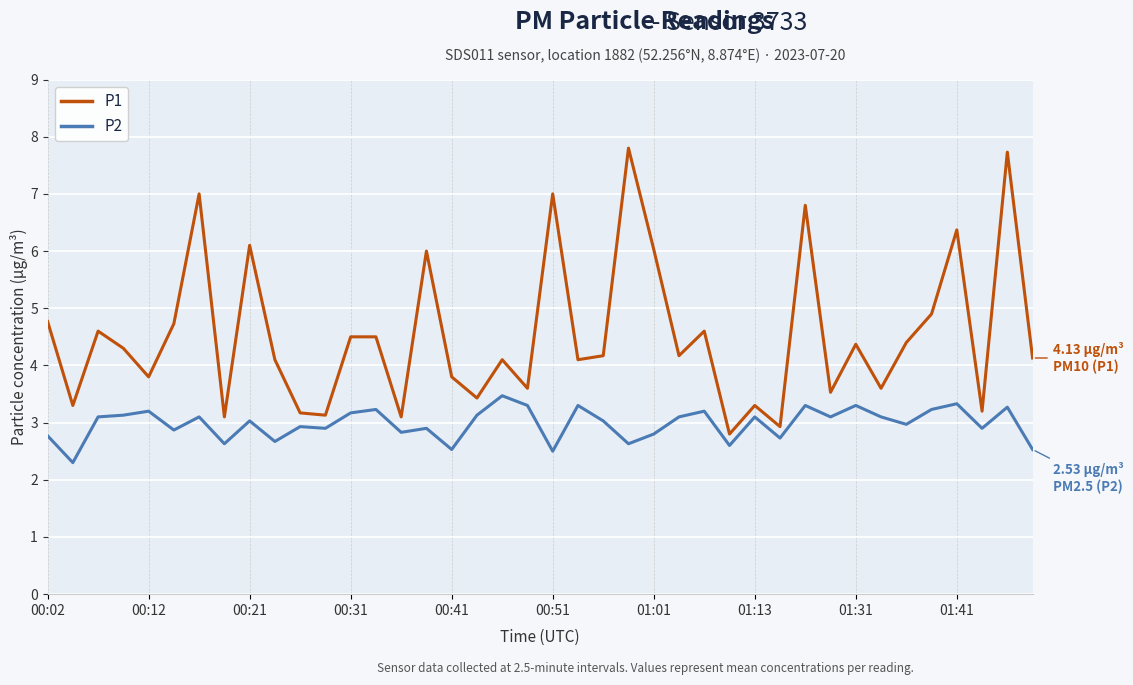

Which series has the largest total across all categories?

P1